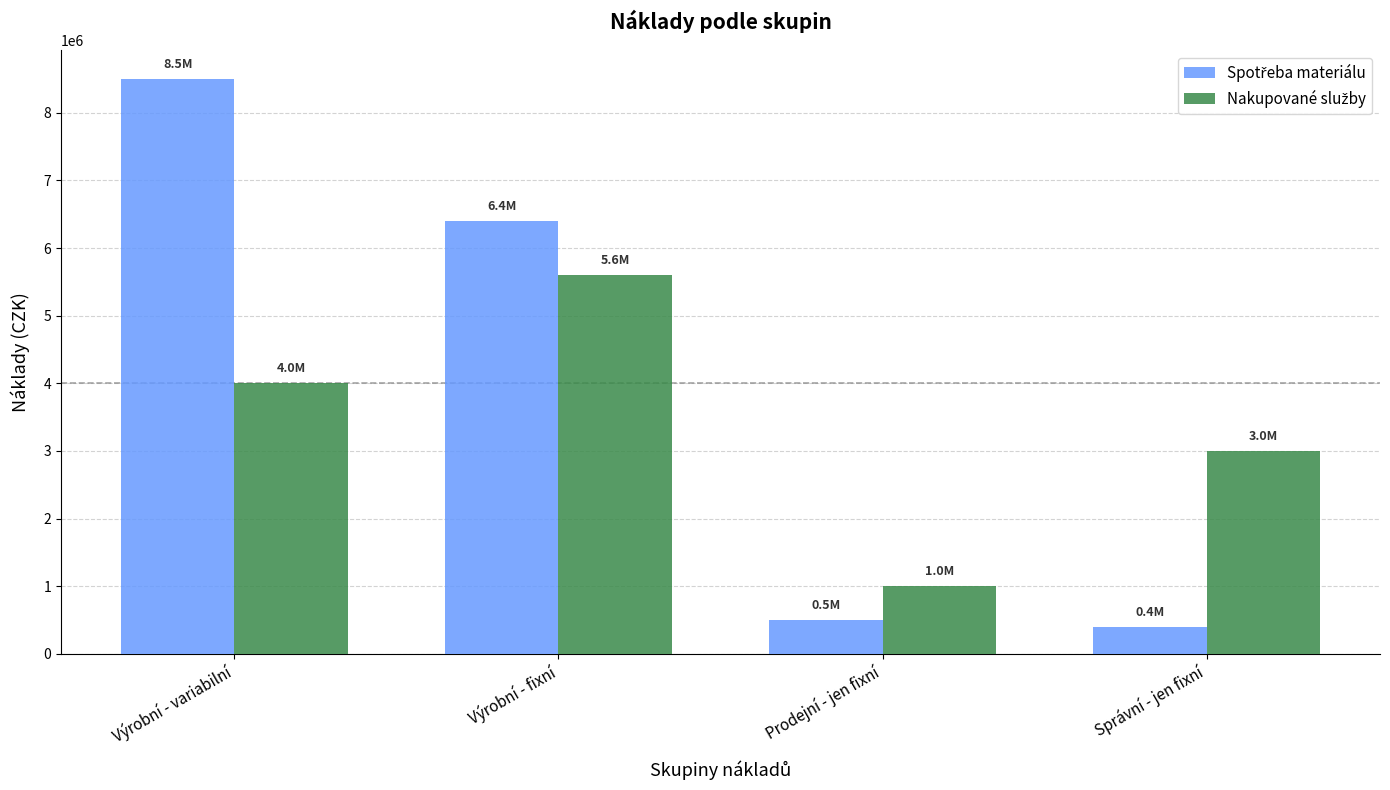

How many groups of bars are there?

4